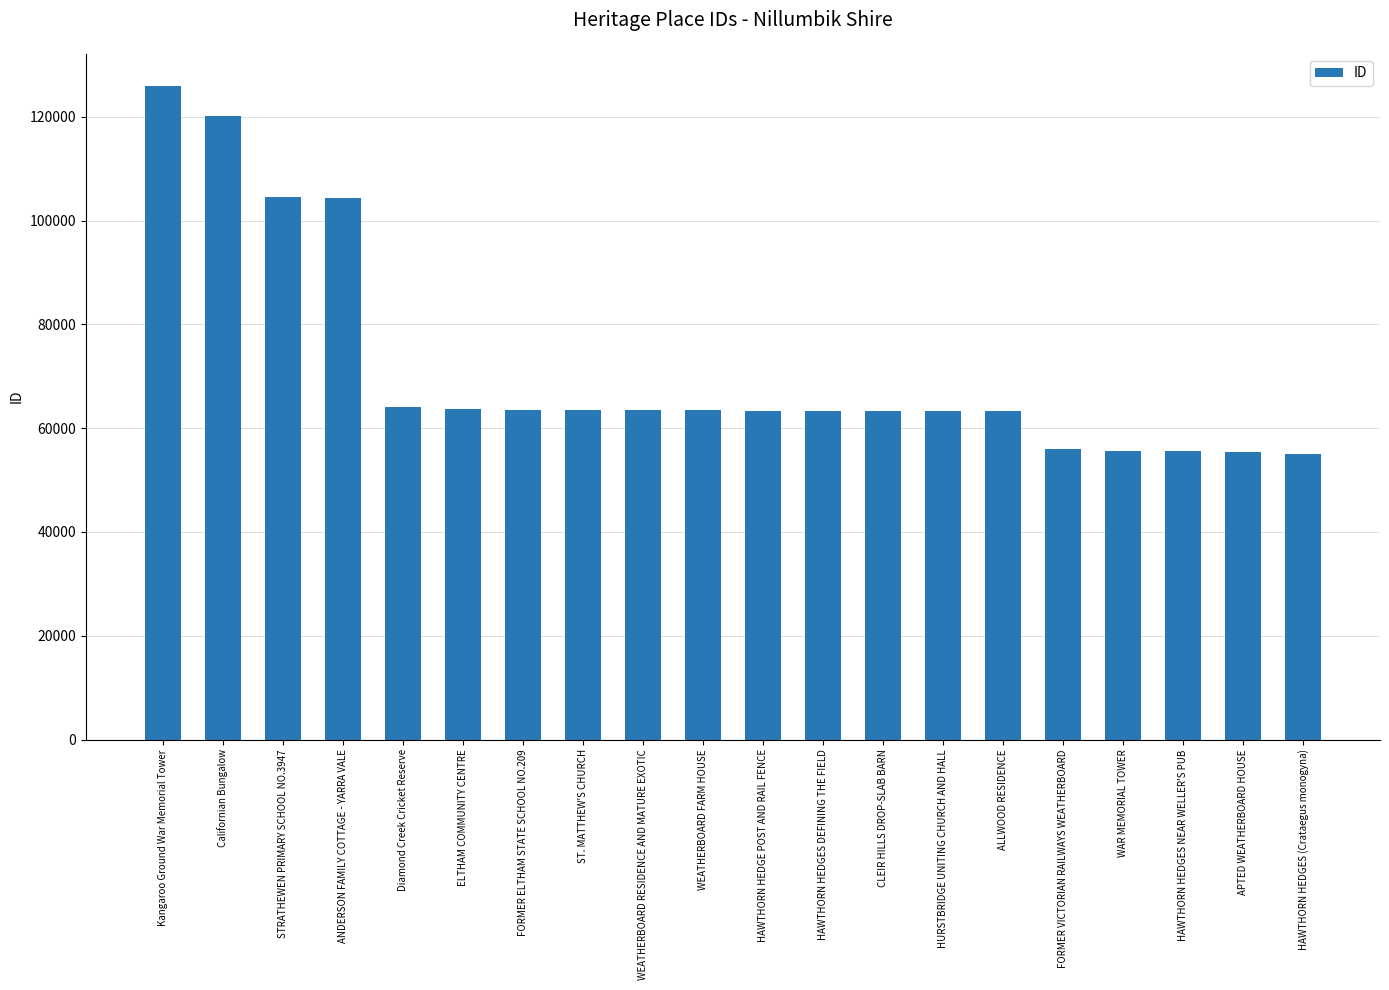

What is the value of the 10th bar from the left?

63441